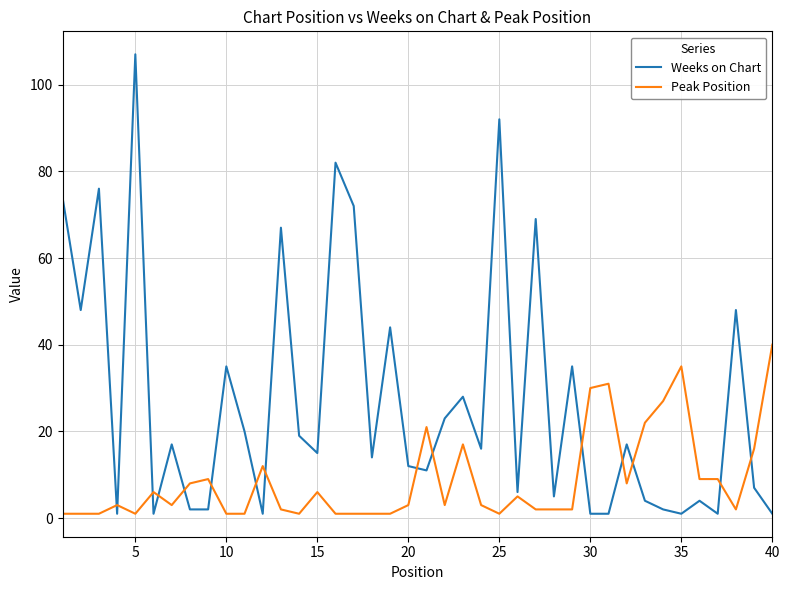

Rank the series by their average value, from lowest to highest.

Peak Position, Weeks on Chart